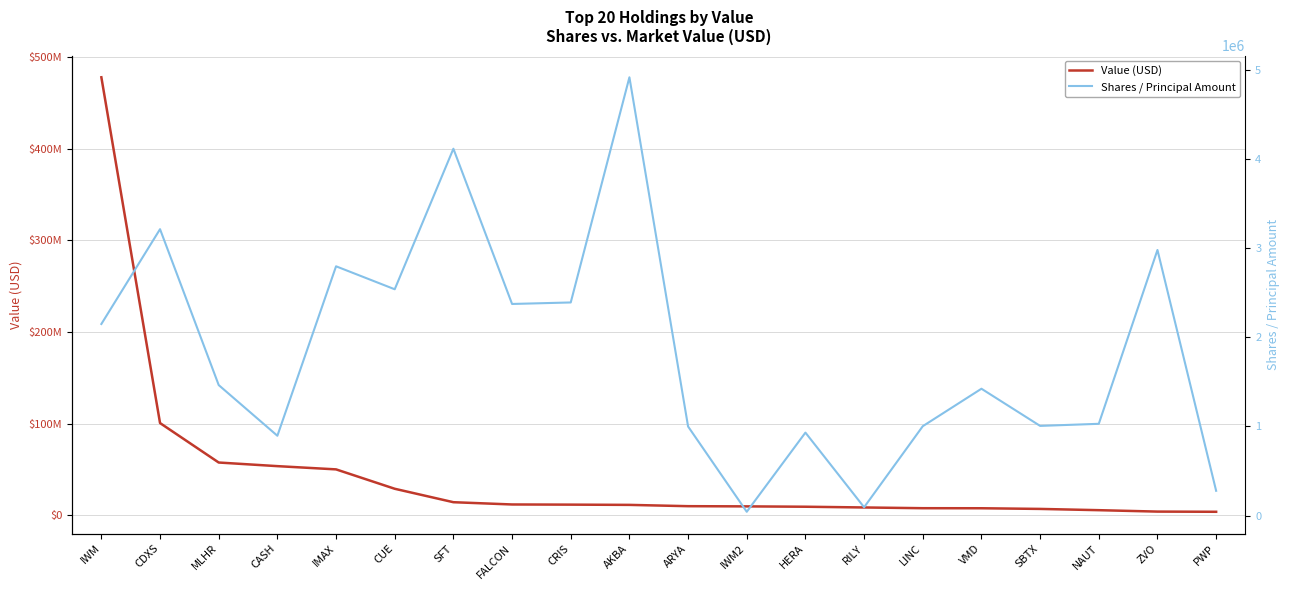

What position from the right is CDXS?

19